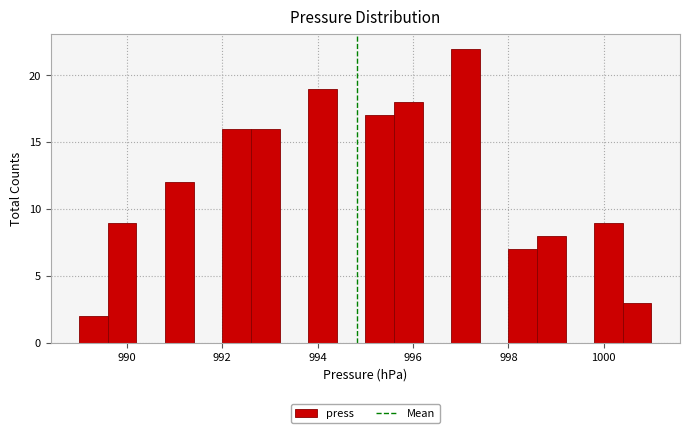

Read against the x-axis, roughly where is the centre of the tallest bar?

997.2